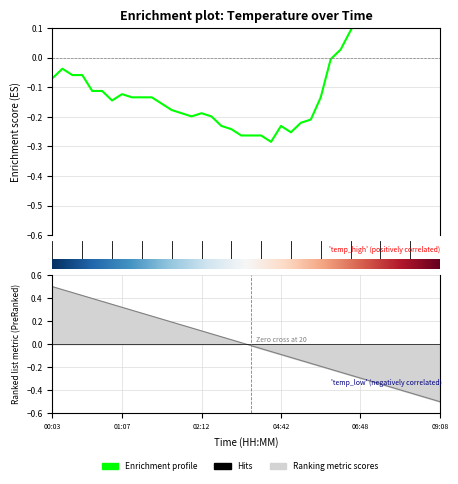

Rank the categories by value from highest to lowest.

08:56, 08:59, 09:04, 09:08, 08:41, 08:31, 07:23, 07:05, 06:48, 06:31, 06:14, 06:09, 00:11, 00:28, 00:30, 00:03, 00:50, 00:55, 01:07, 01:15, 01:17, 01:20, 05:22, 01:00, 01:30, 01:57, 02:07, 02:12, 02:10, 02:15, 05:05, 05:00, 02:29, 04:42, 02:47, 04:47, 03:04, 03:29, 03:38, 03:56